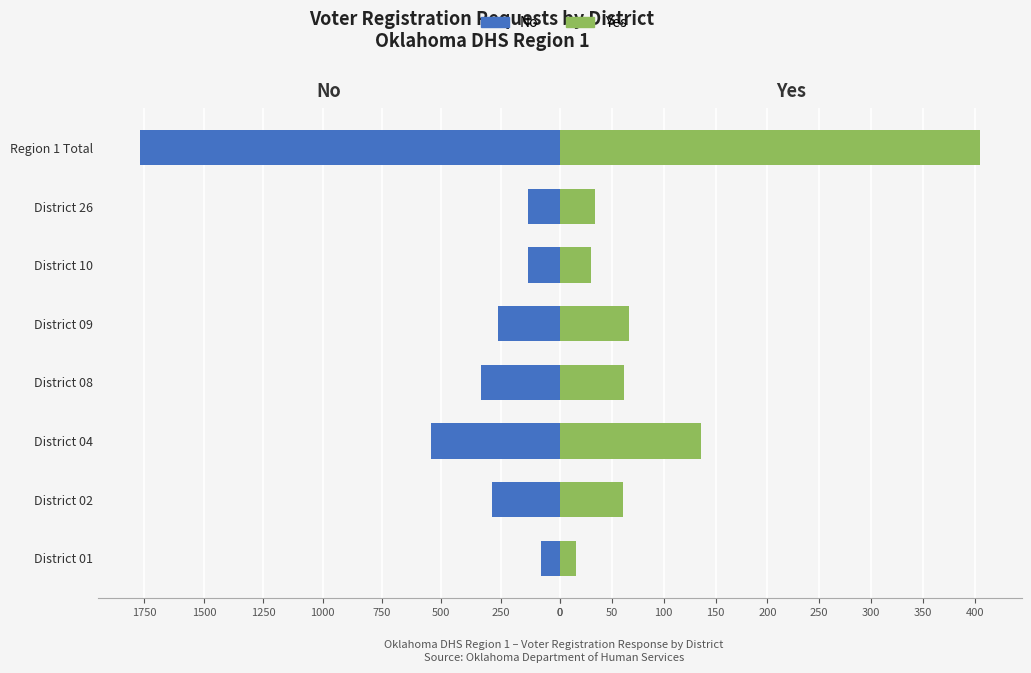

How many distinct data groups are displayed?

2